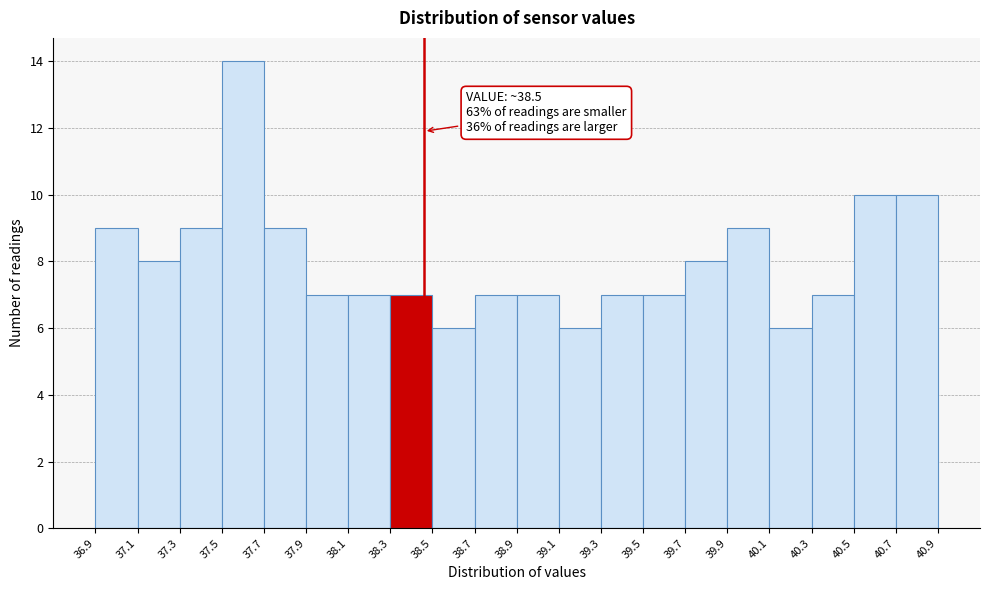

Which range on the x-axis has the tallest bar?

37.5 to 37.7